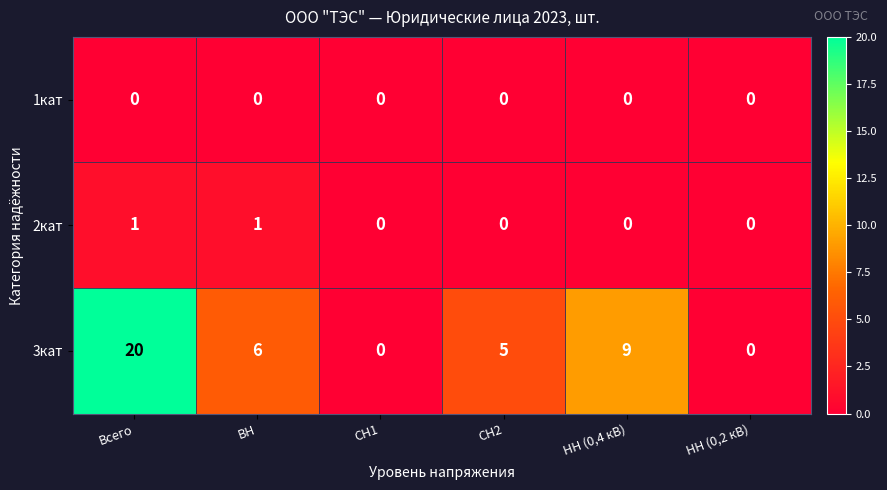

What is the maximum value shown in the chart?

20